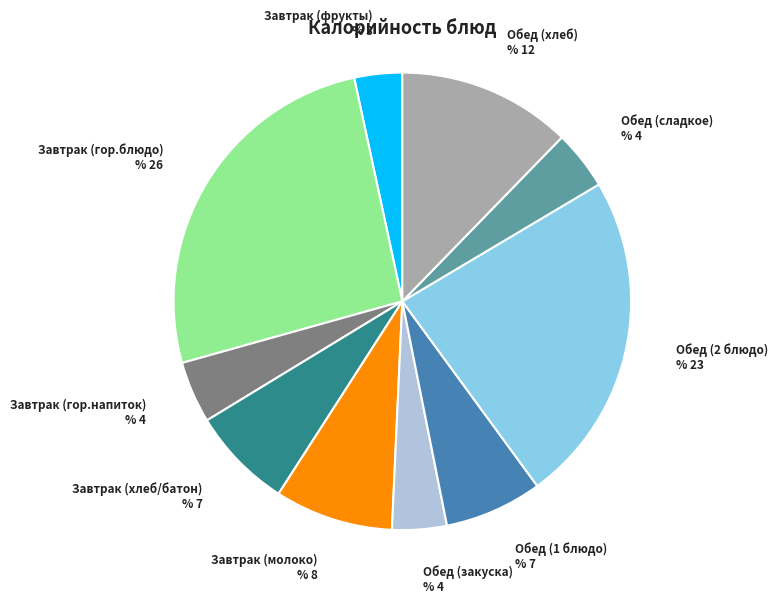

Which slice is the largest?

Завтрак (гор.блюдо)